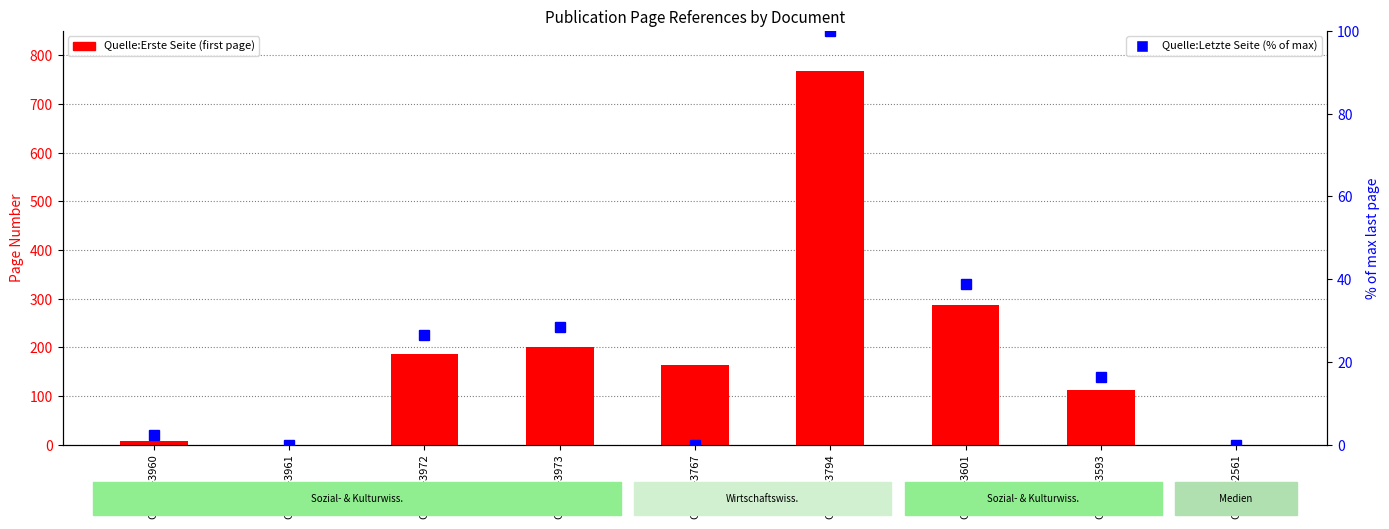

Rank the series by their maximum value, from lowest to highest.

Quelle:Letzte Seite (% of max), Quelle:Erste Seite